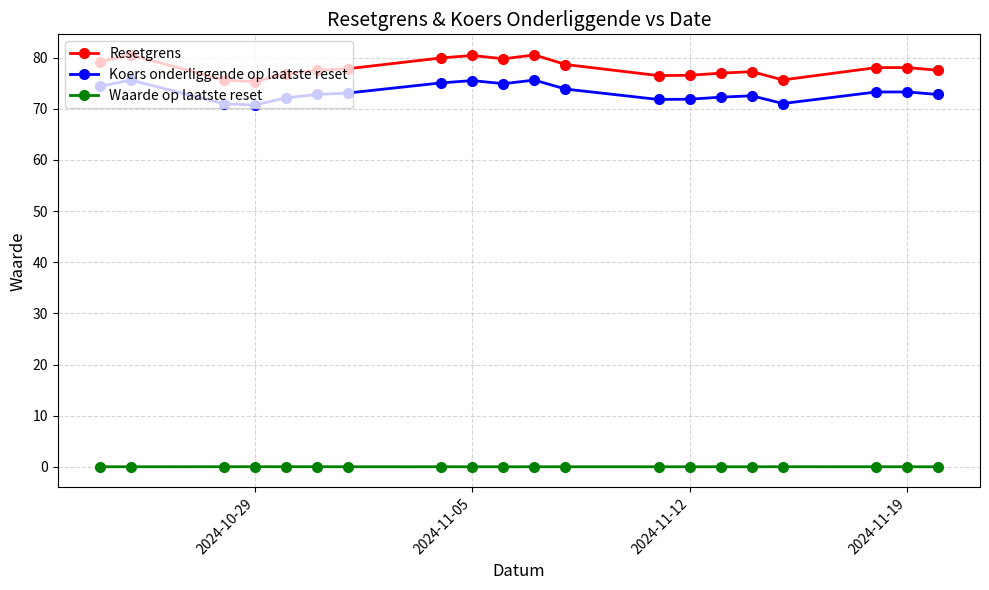

Is it true that Waarde op laatste reset equals 0.0 at 2024-11-12?

True